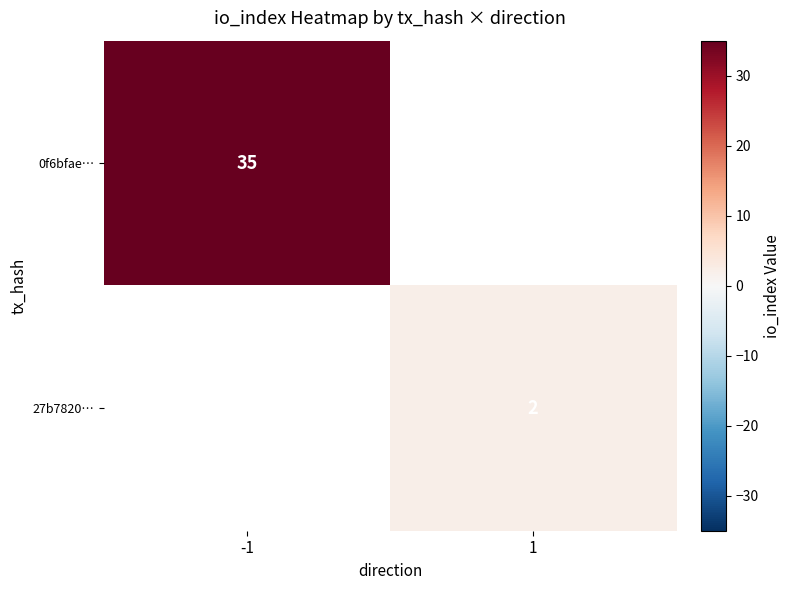

What is the maximum value shown in the chart?

35.0